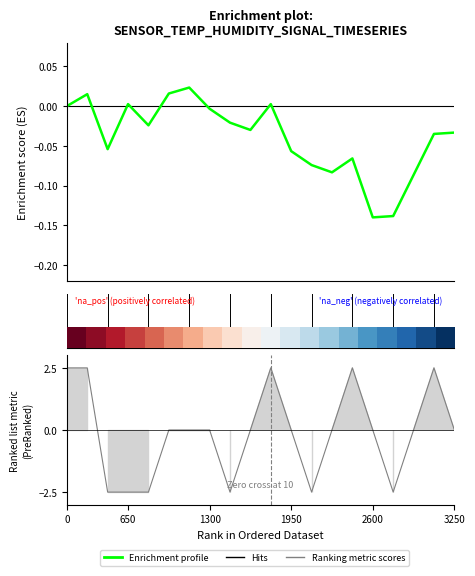

At which category does Ranking metric scores reach its first local valley?

8